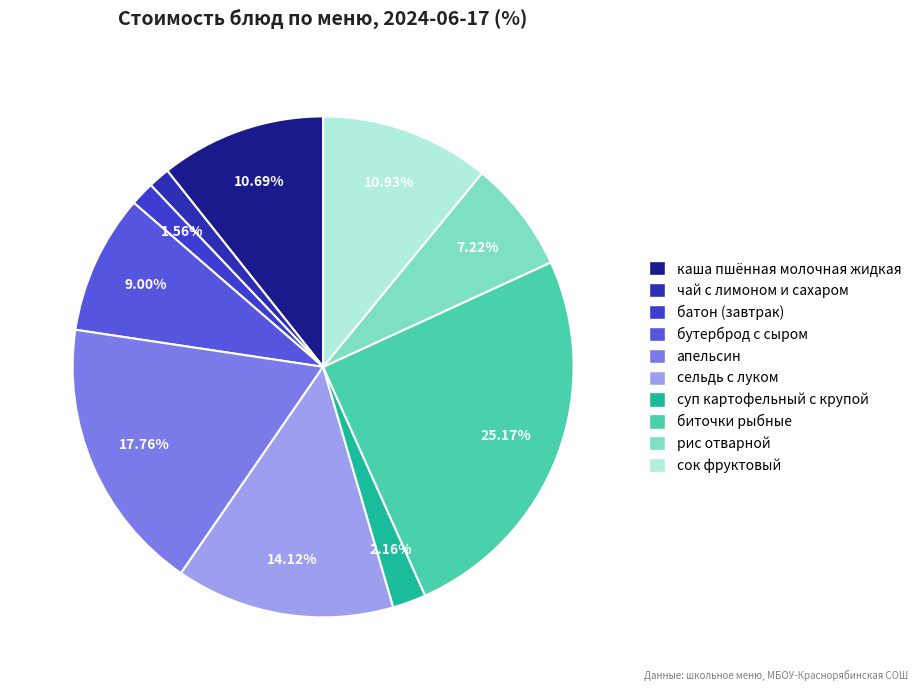

How much of the chart is everything except сок фруктовый?

89.1%